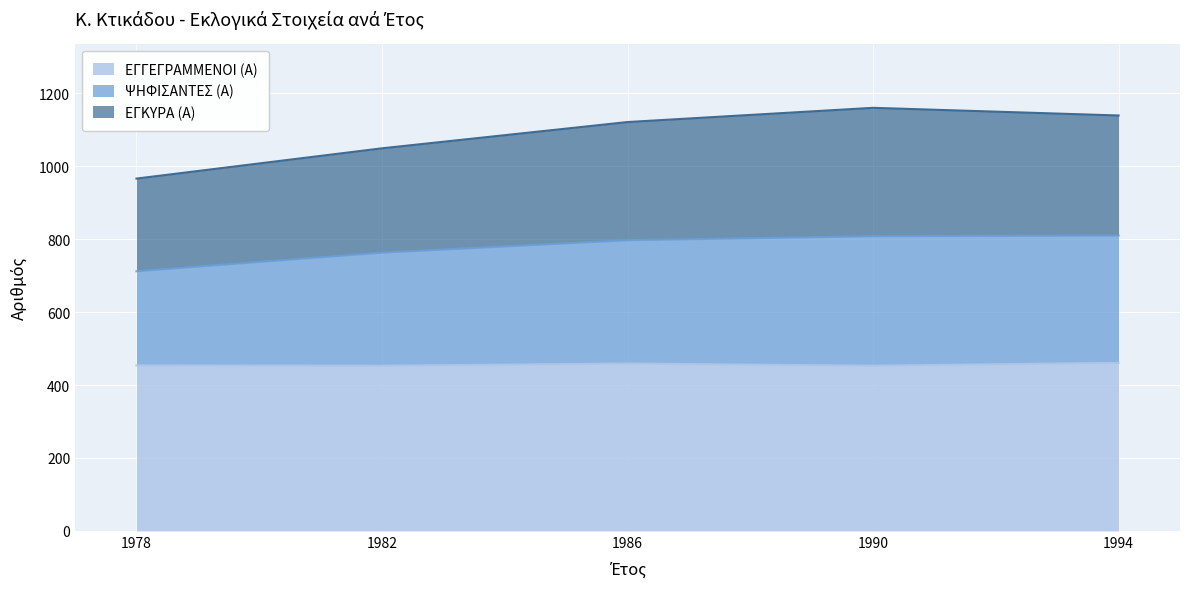

Count the ΕΓΓΕΓΡΑΜΜΕΝΟΙ (Α) values in the range 453 to 459.

4